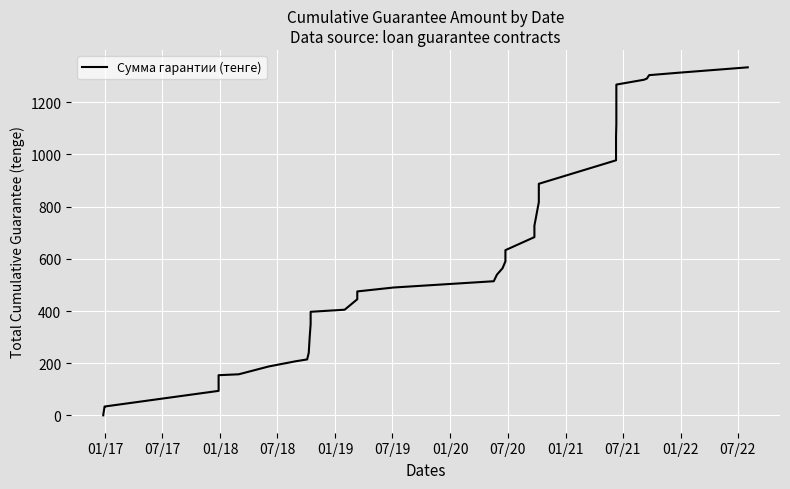

What is the maximum value shown in the chart?

1333.3